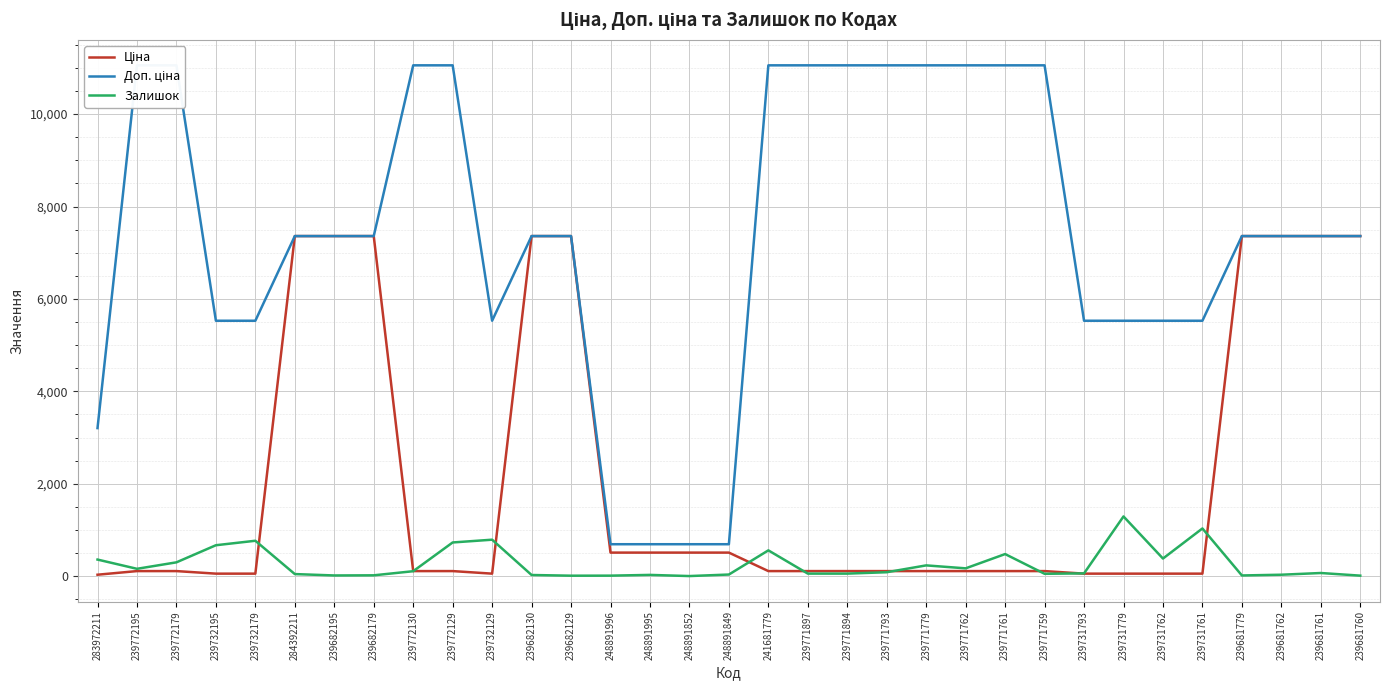

Which series has the largest total across all categories?

Доп. ціна